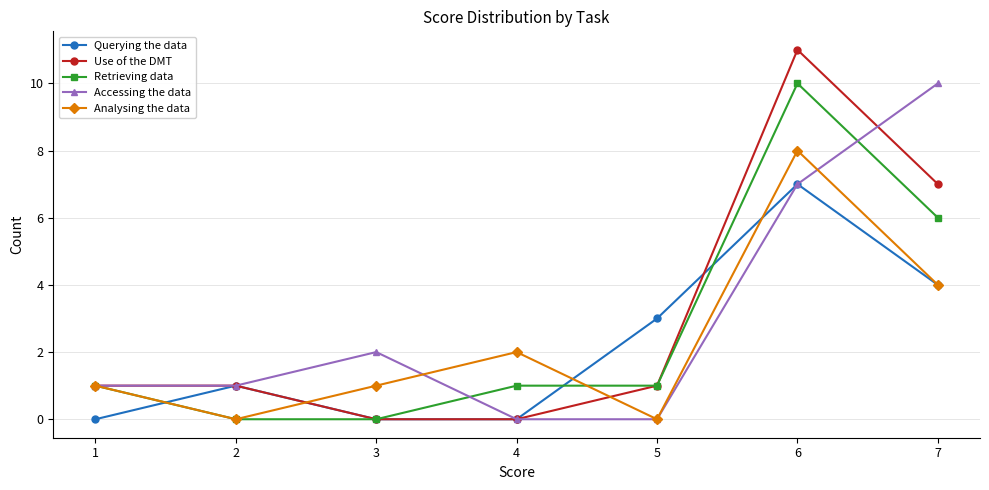

True or false: Analysing the data has more than 0 interior local peaks.

True